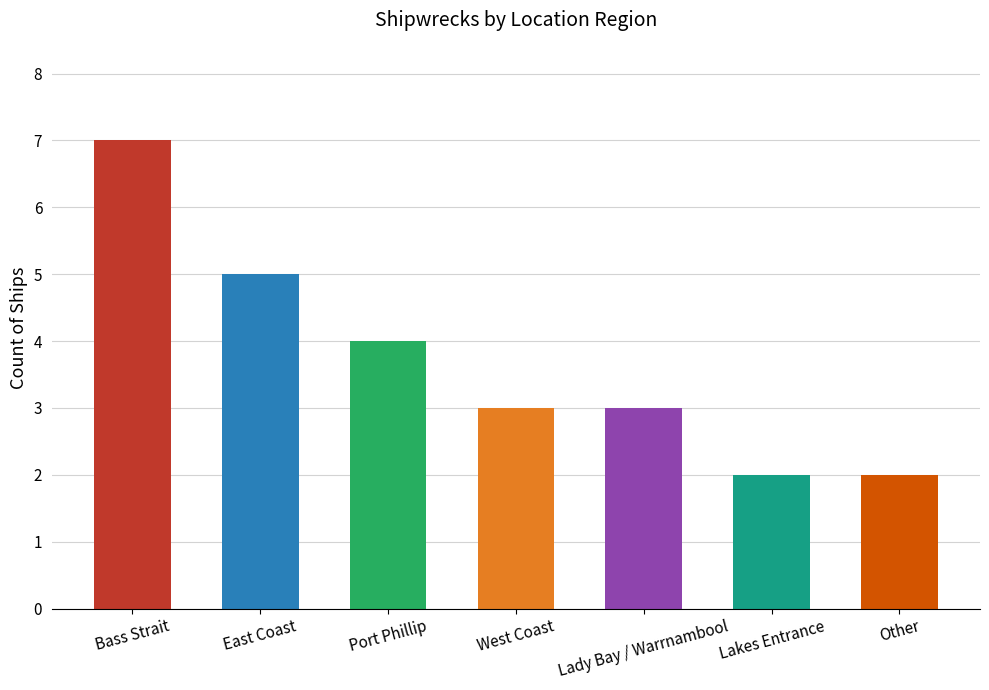

The value at Lady Bay / Warrnambool is 4. True or false?

False